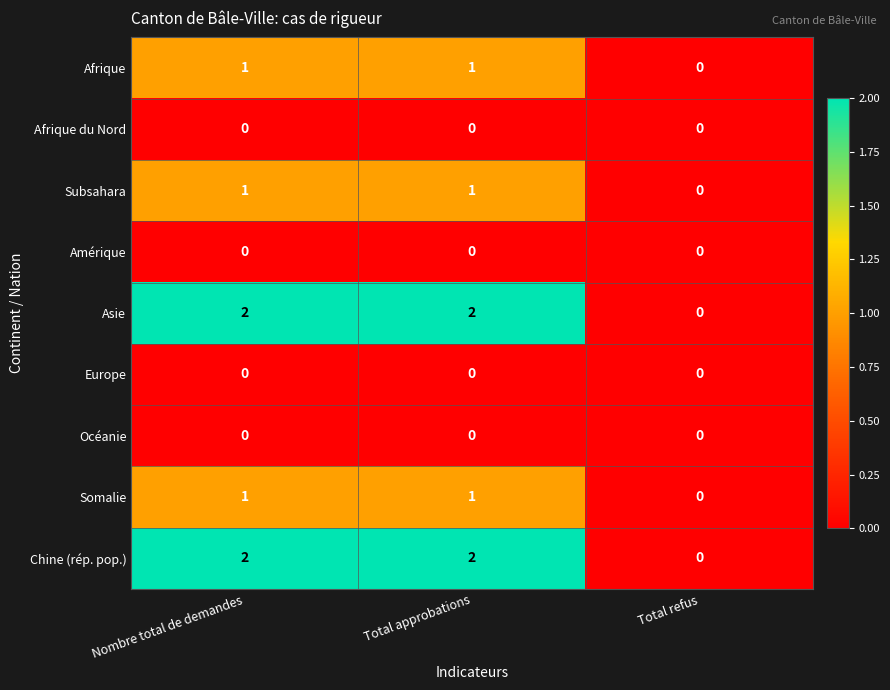

The value of Afrique du Nord at Nombre total de demandes is 0. True or false?

True